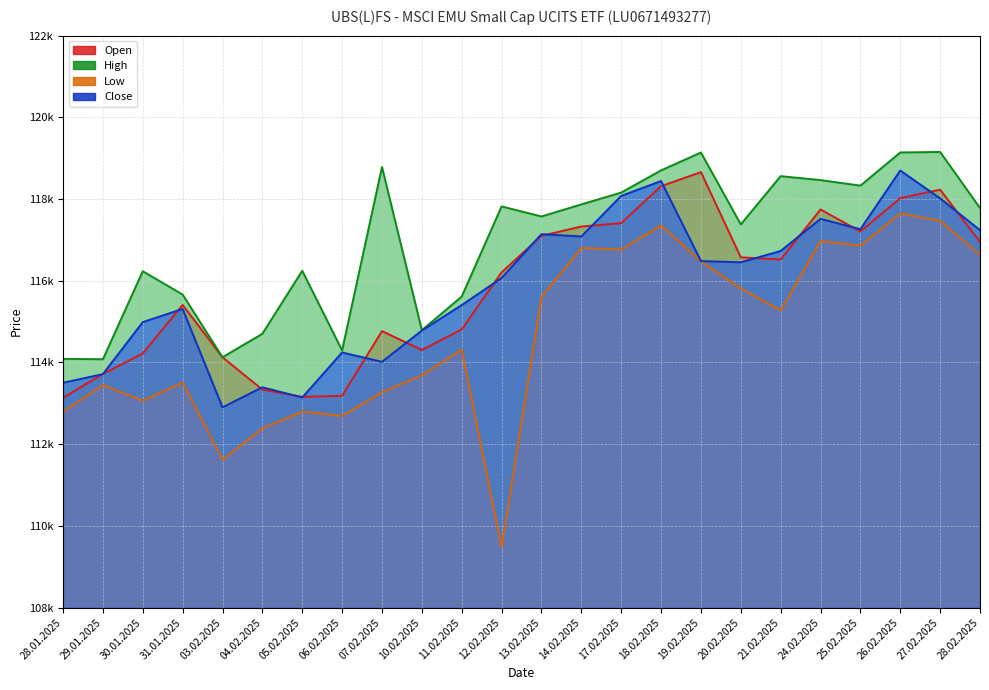

True or false: Open has more than 1 interior local peaks.

True